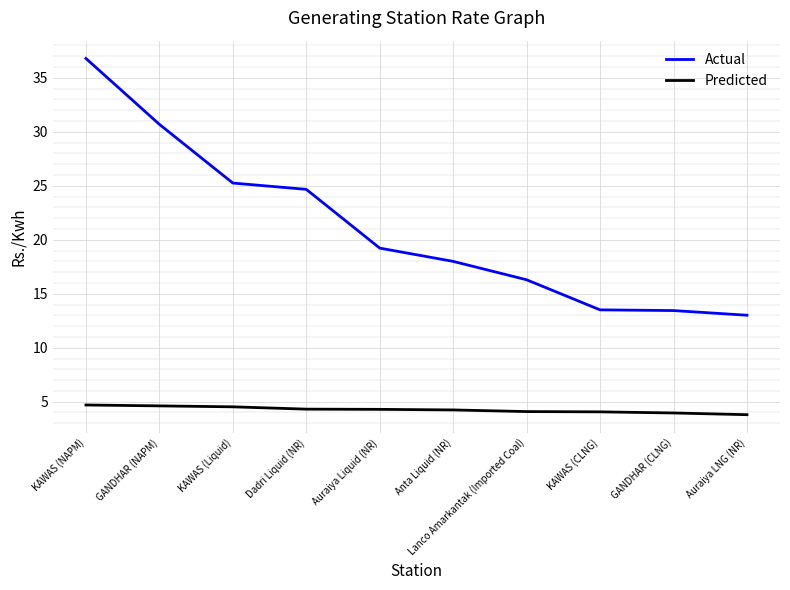

Which series has the largest range (max minus min)?

Actual